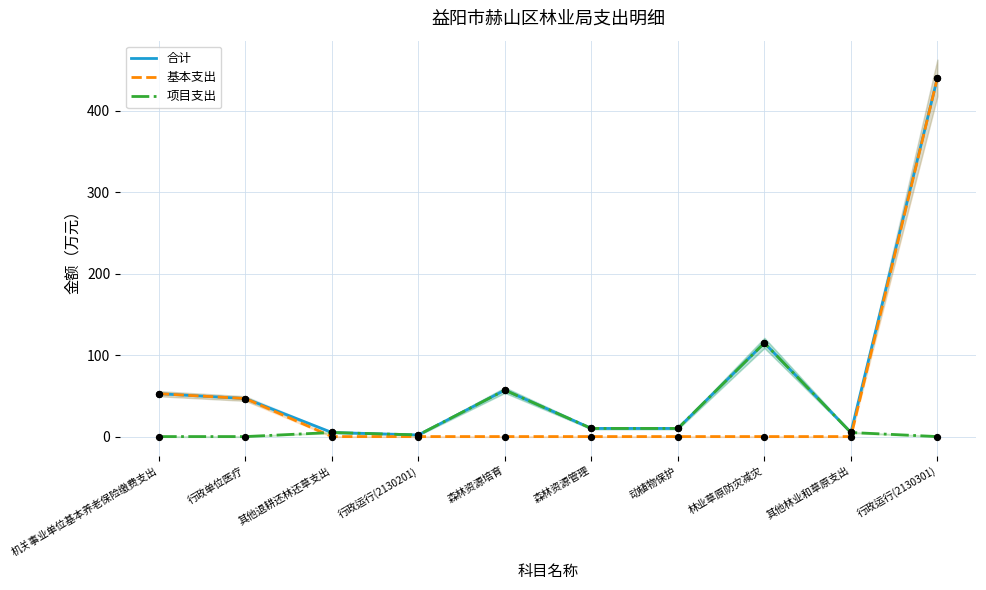

Which series contains the highest Y value?

合计